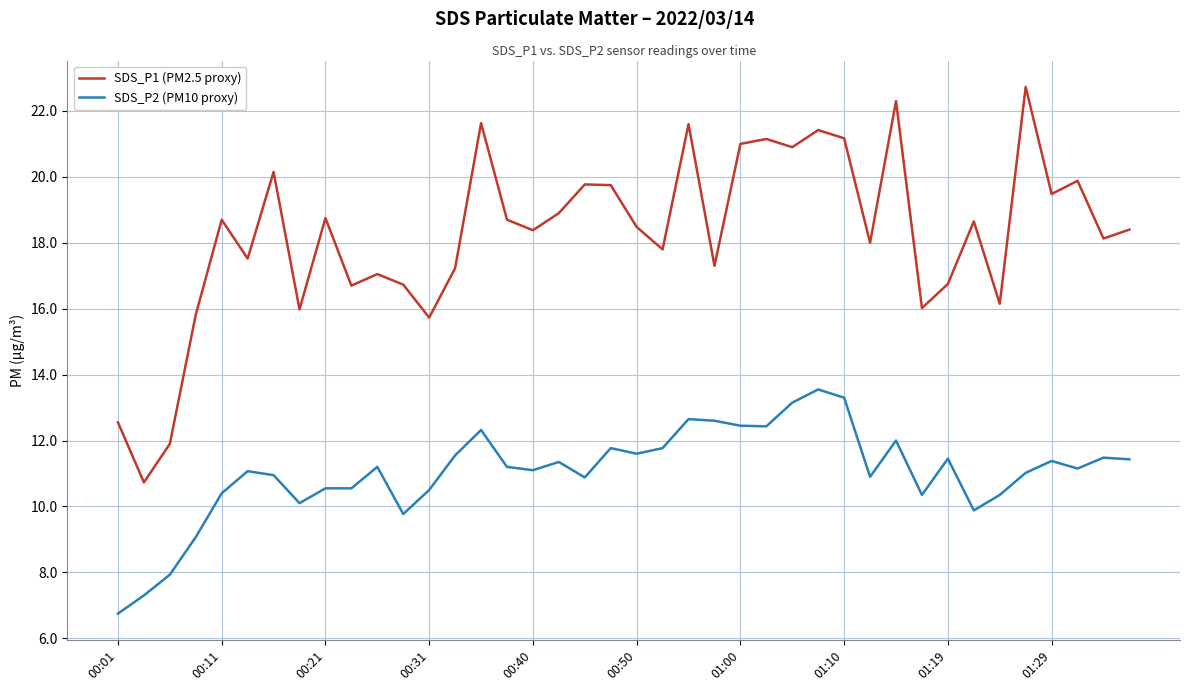

Which series has the widest spread of values?

SDS_P1 (PM2.5 proxy)